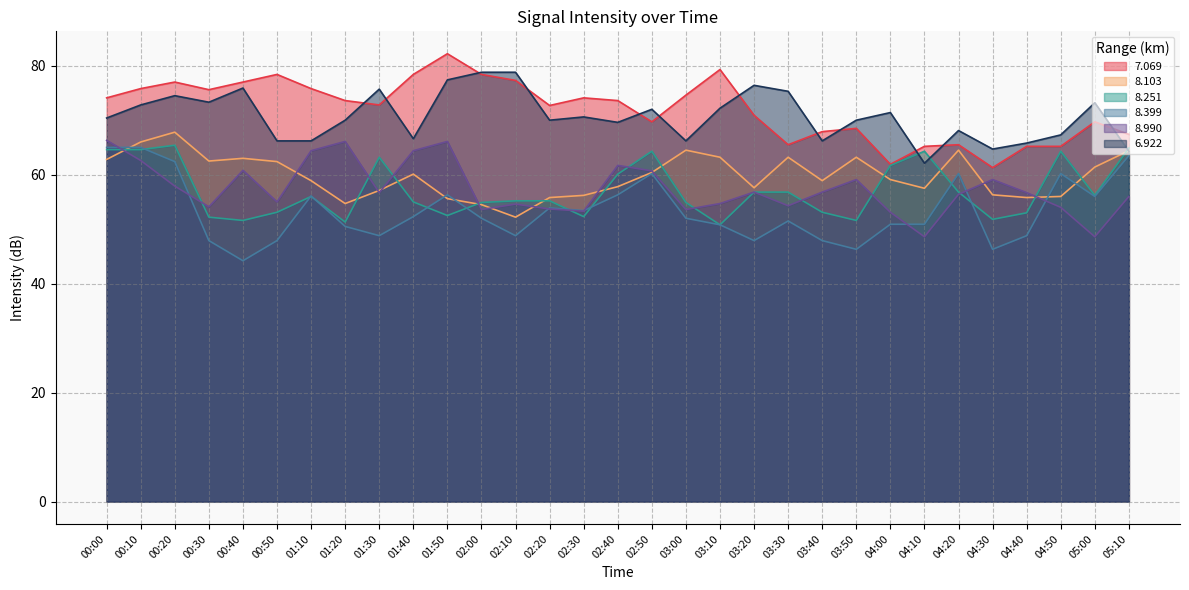

What is the total value across all series at 02:20?

361.3